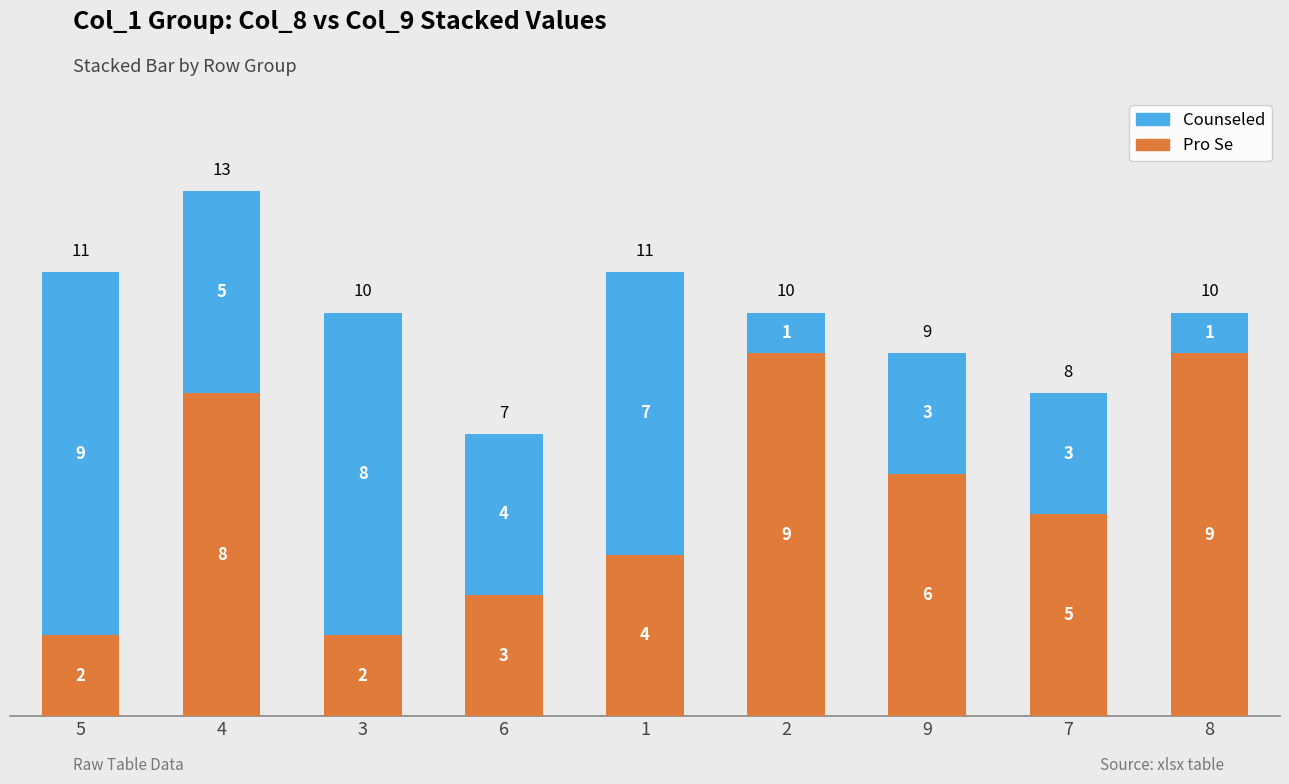

Are the bars grouped side by side (vs. stacked)?

No